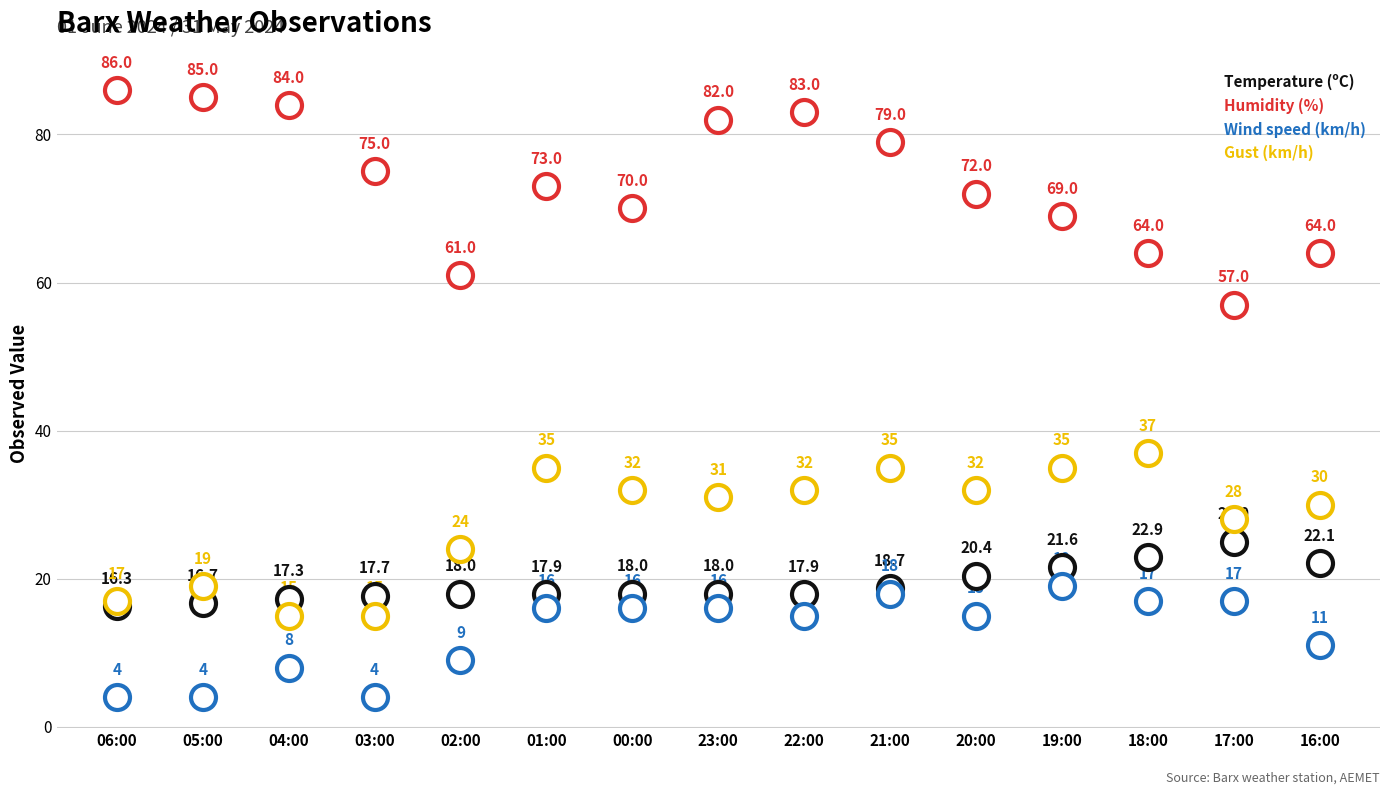

Is it true that Humidity (%) equals 86.0 at 06:00?

True